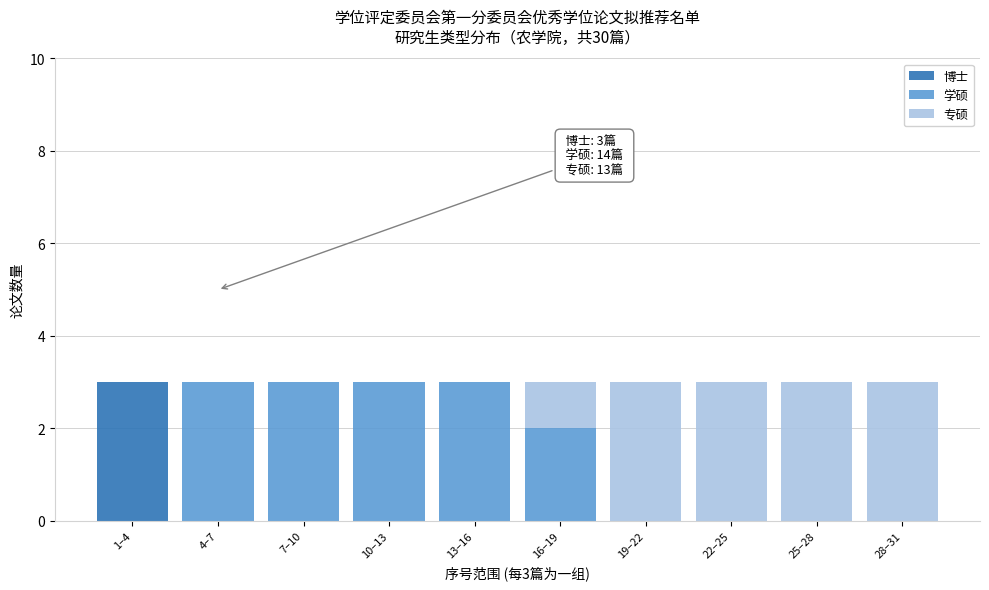

Reading left to right, what are the values for 博士?

1–4=3	4–7=0	7–10=0	10–13=0	13–16=0	16–19=0	19–22=0	22–25=0	25–28=0	28–31=0